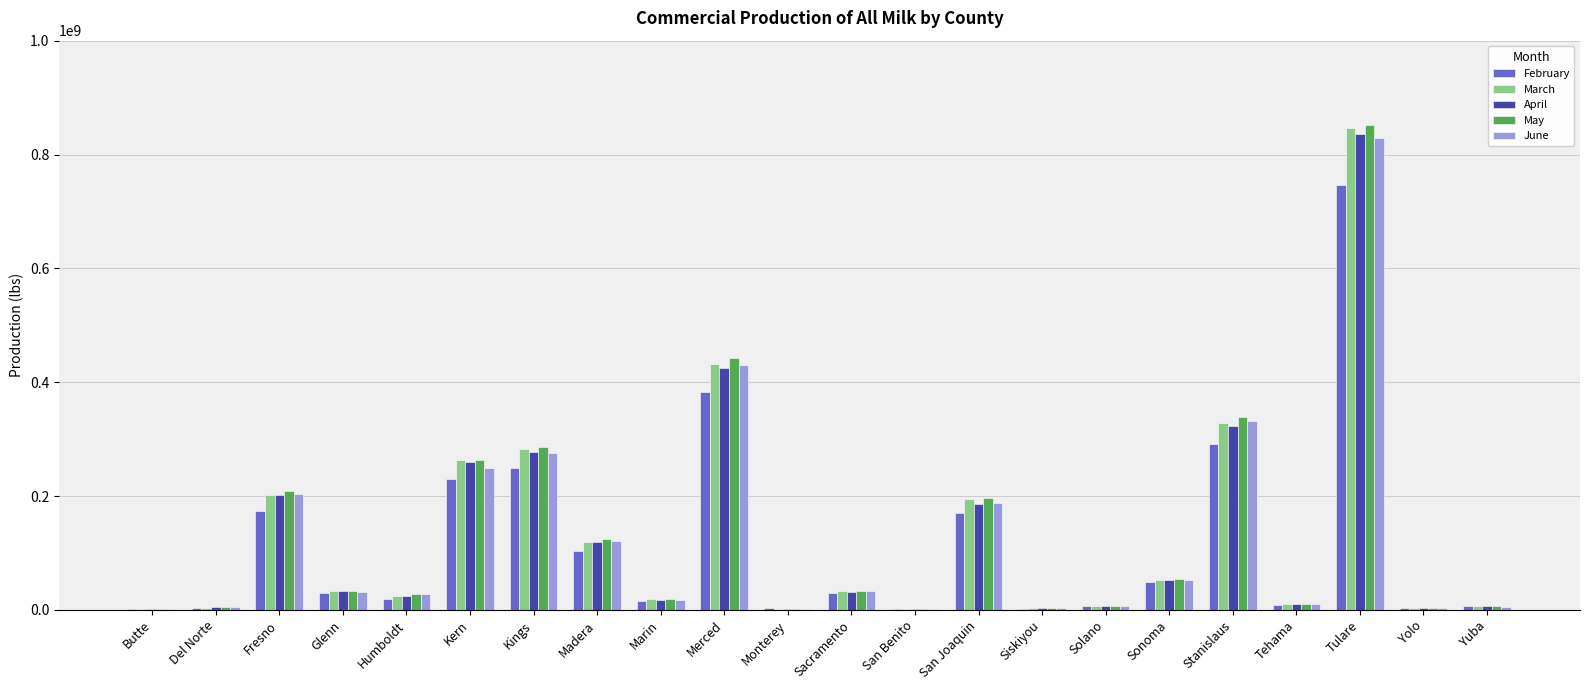

How many distinct data groups are displayed?

5